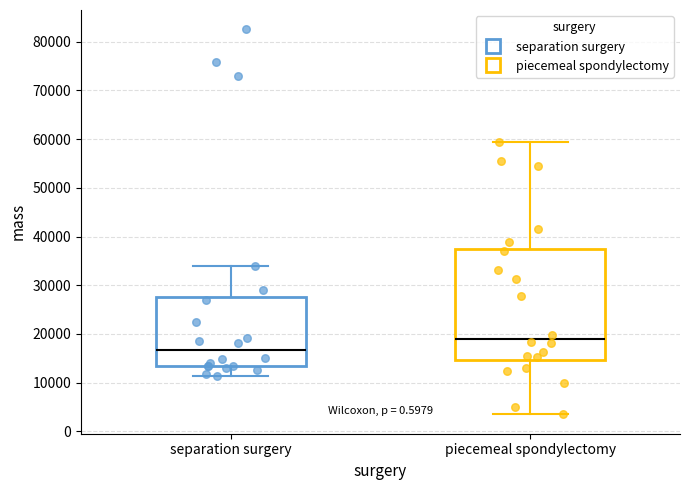

Which box is the tallest, from its lower edge to its upper edge?

piecemeal spondylectomy